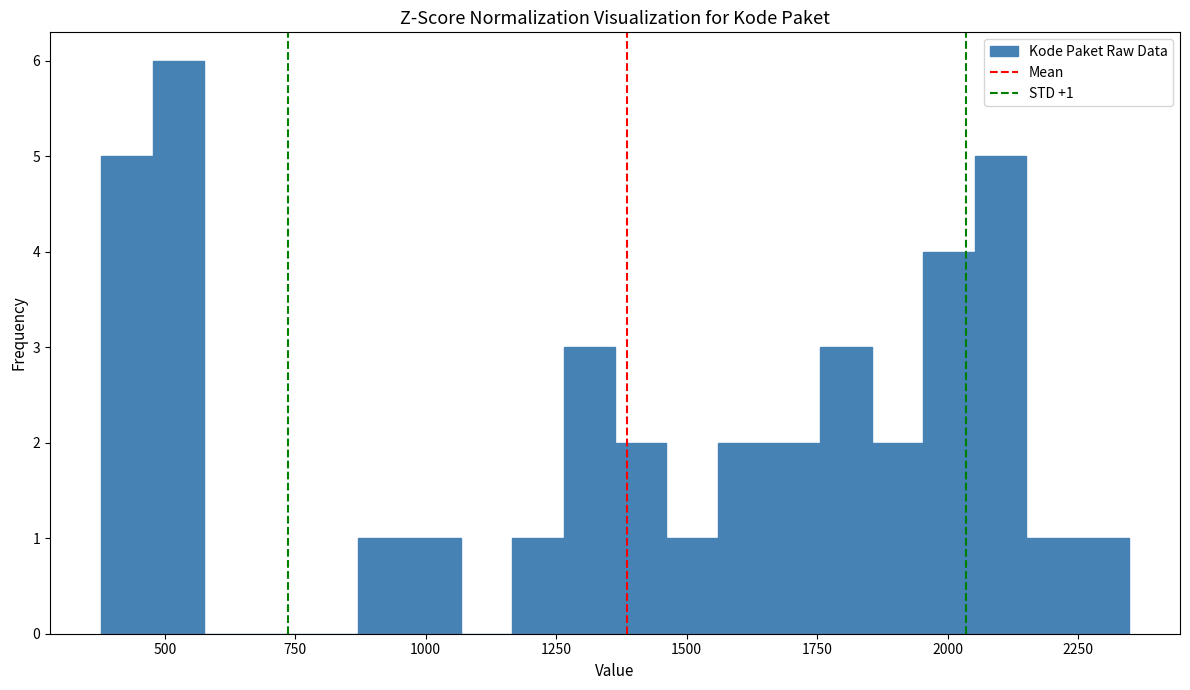

Read against the x-axis, roughly where is the centre of the tallest bar?

550